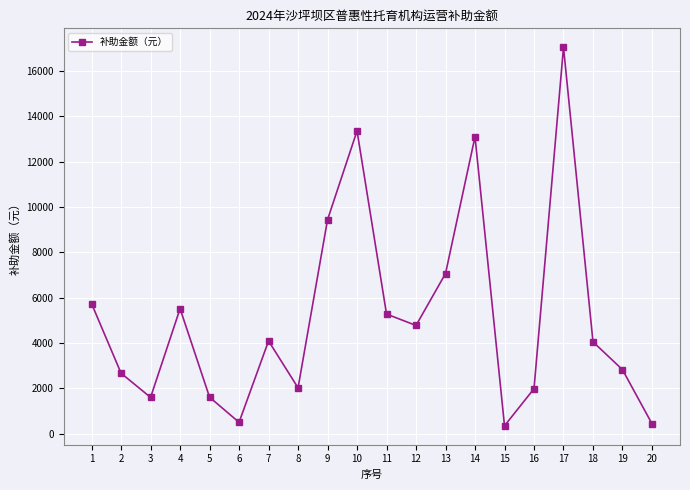

What is the difference between the maximum and minimum values?

16688.1